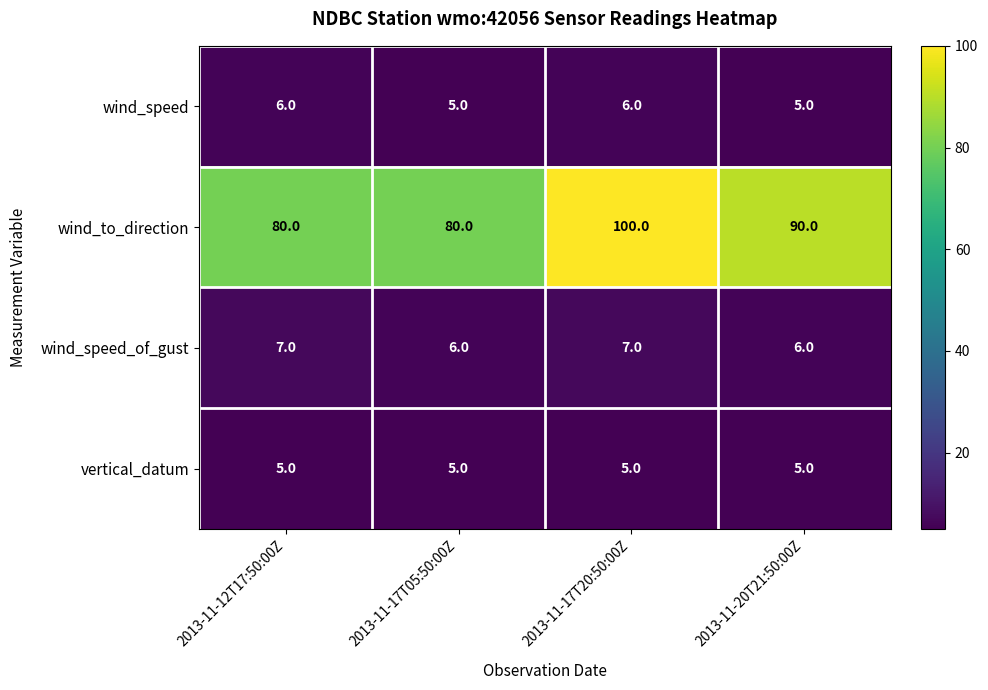

At which category is the sum across all series the highest?

2013-11-17T20:50:00Z